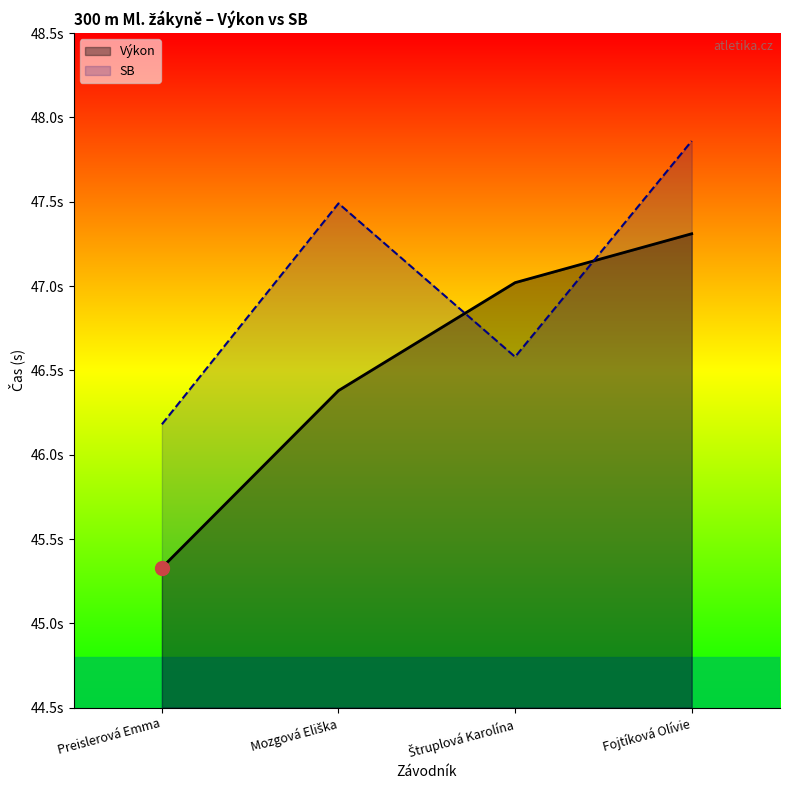

Does the chart display data point markers on the line(s)?

No